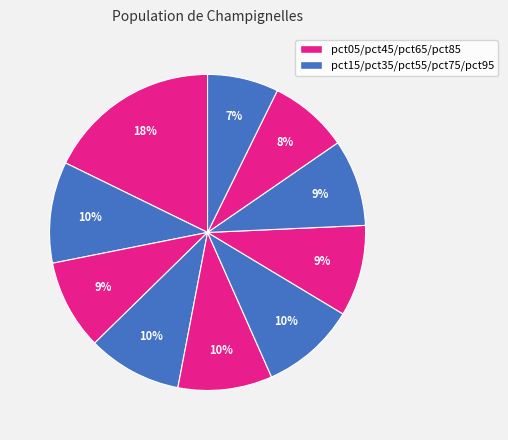

To the nearest percent, what is the average slice percentage?

10%